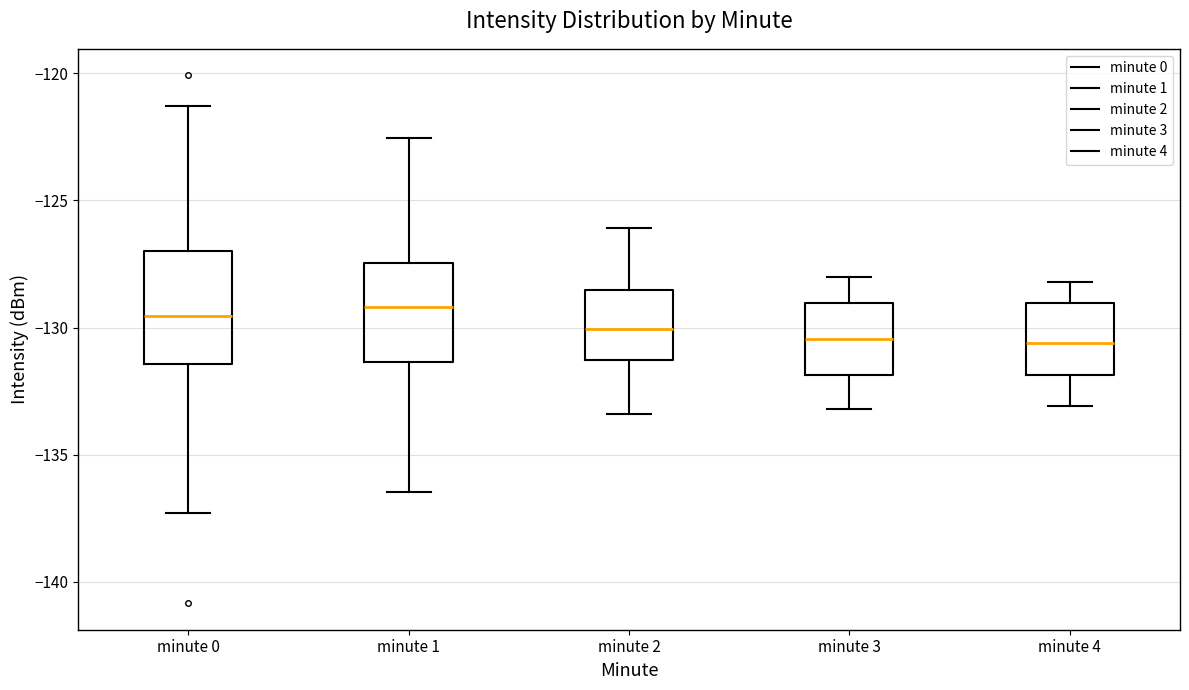

Reading left to right, read every box against the y-axis: the position of its median line, the range the box covers, and the ends of its whiskers. The values are not printed on the chart, so give them approximately, as read against the axis.

minute 0: median -129.5, box -131.5 to -127.0, whiskers -137.5 to -121.5
minute 1: median -129.0, box -131.5 to -127.5, whiskers -136.5 to -122.5
minute 2: median -130.0, box -131.5 to -128.5, whiskers -133.5 to -126.0
minute 3: median -130.5, box -132.0 to -129.0, whiskers -133.0 to -128.0
minute 4: median -130.5, box -132.0 to -129.0, whiskers -133.0 to -128.0